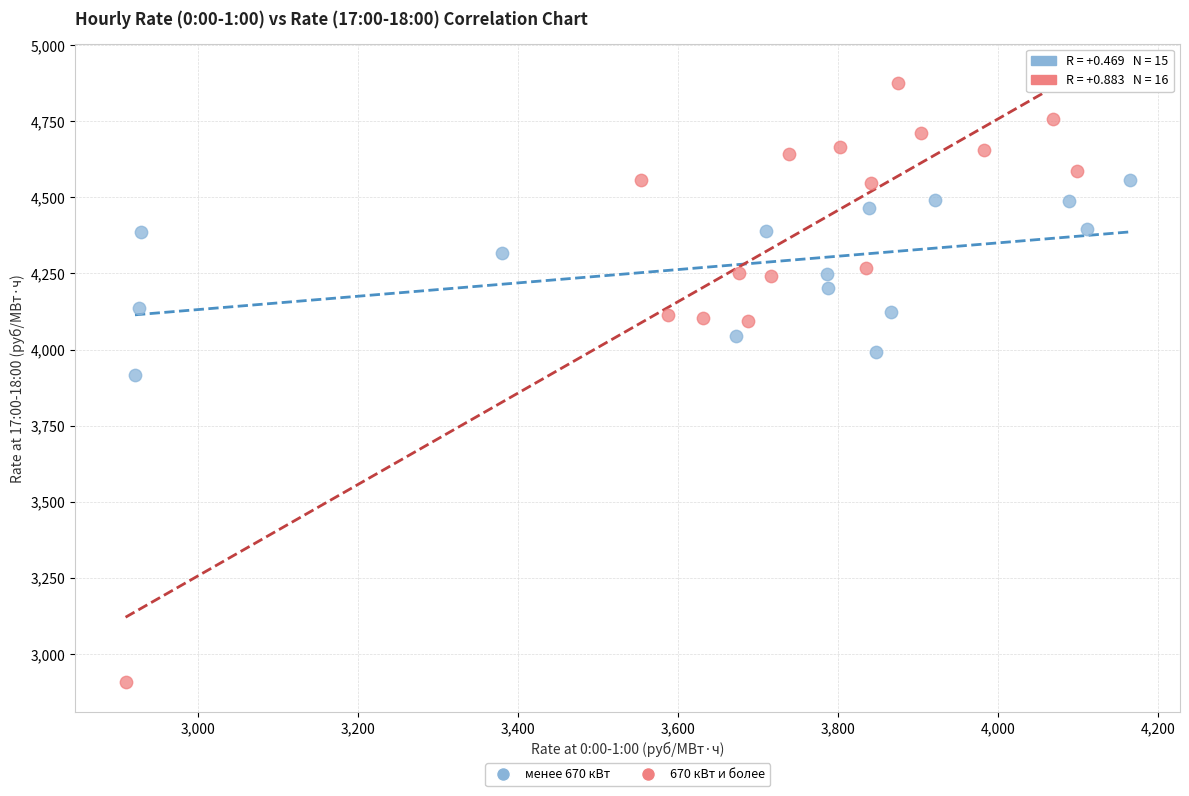

Which series has the widest spread of Y values?

670 кВт и более